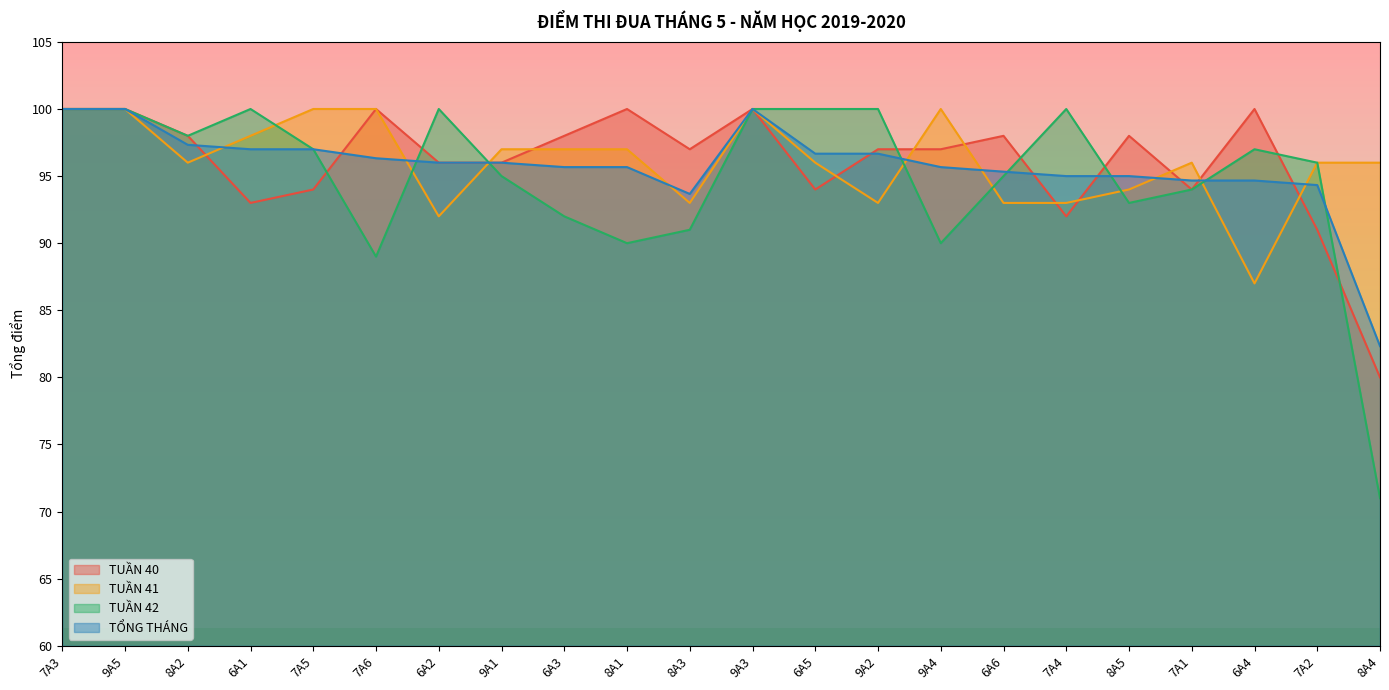

What is the greatest value displayed?

100.0